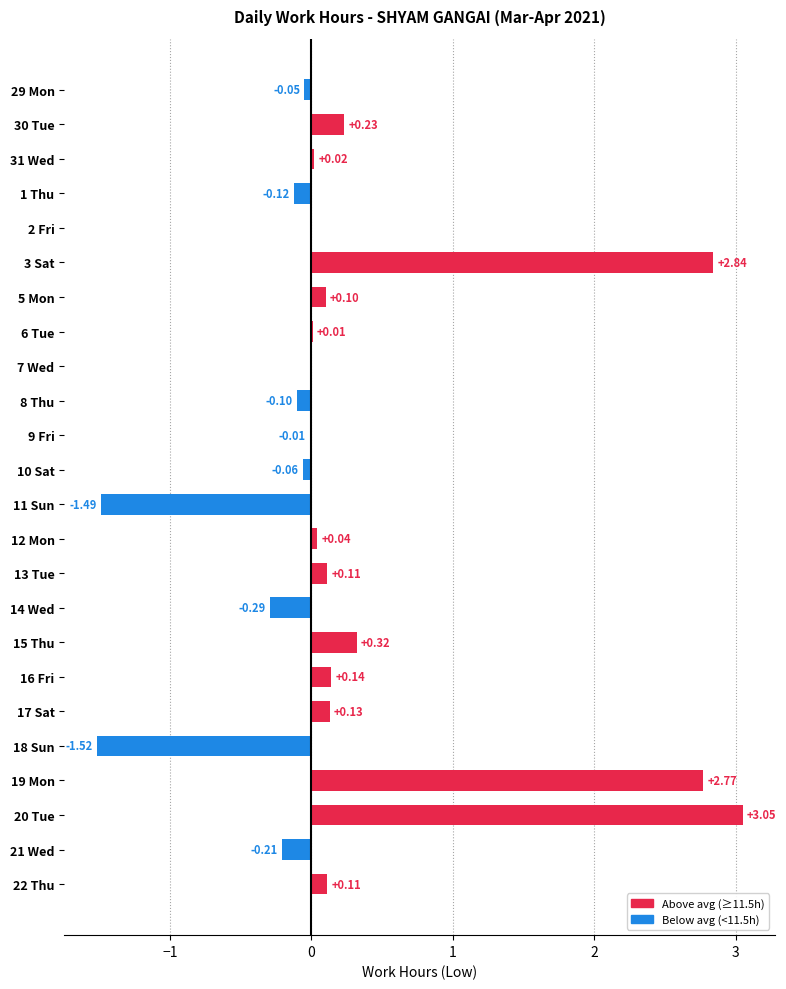

Which has a higher value, 22 Thu or 15 Thu?

15 Thu